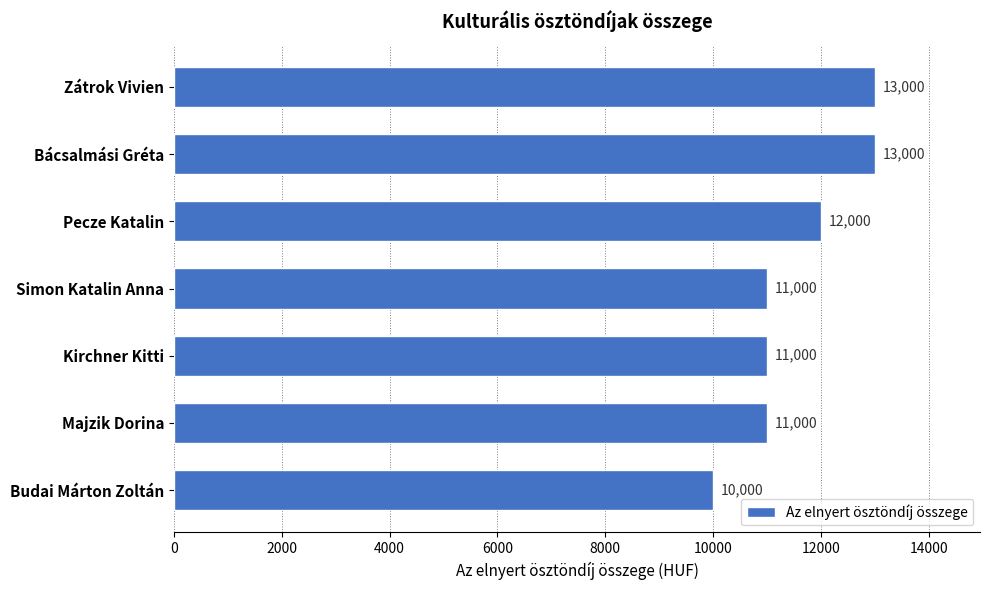

What is the change in value from Pecze Katalin to Majzik Dorina?

-1000